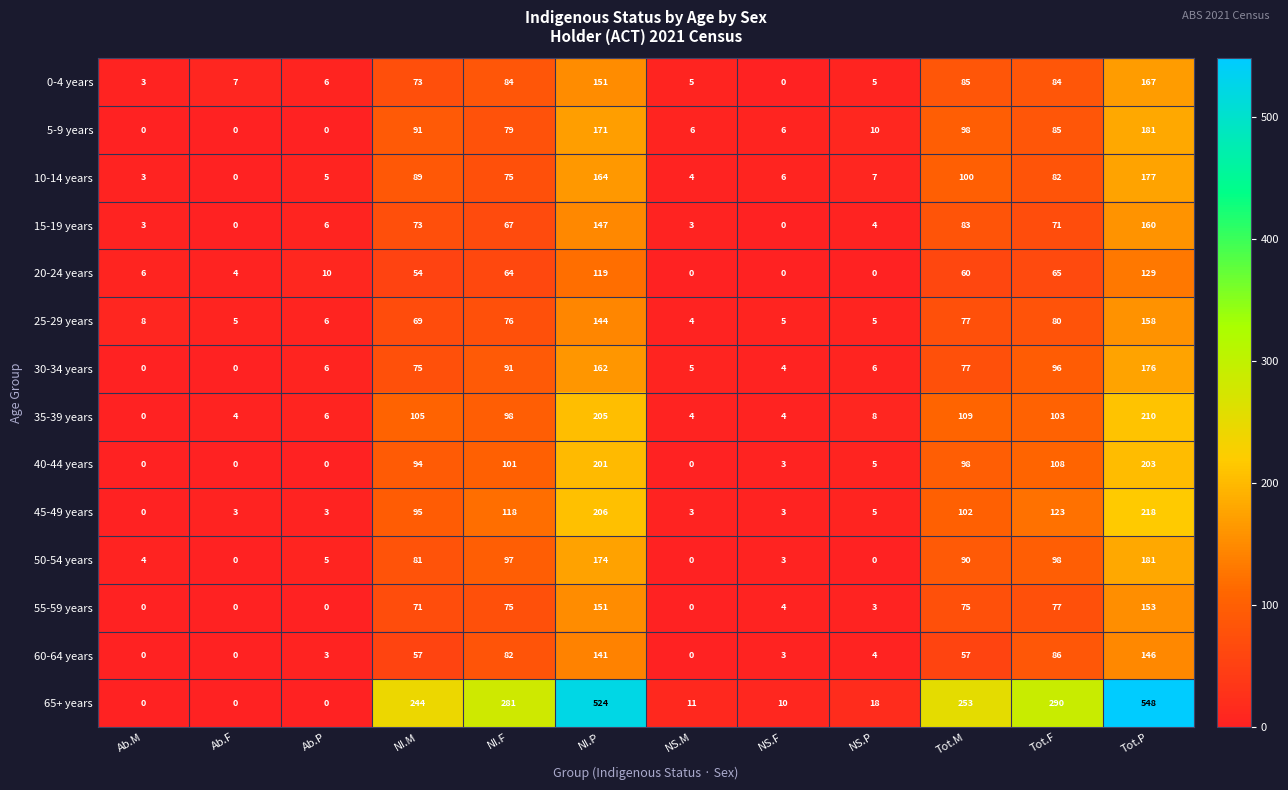

The 20-24 years series shows 174 at Tot.P. True or false?

False